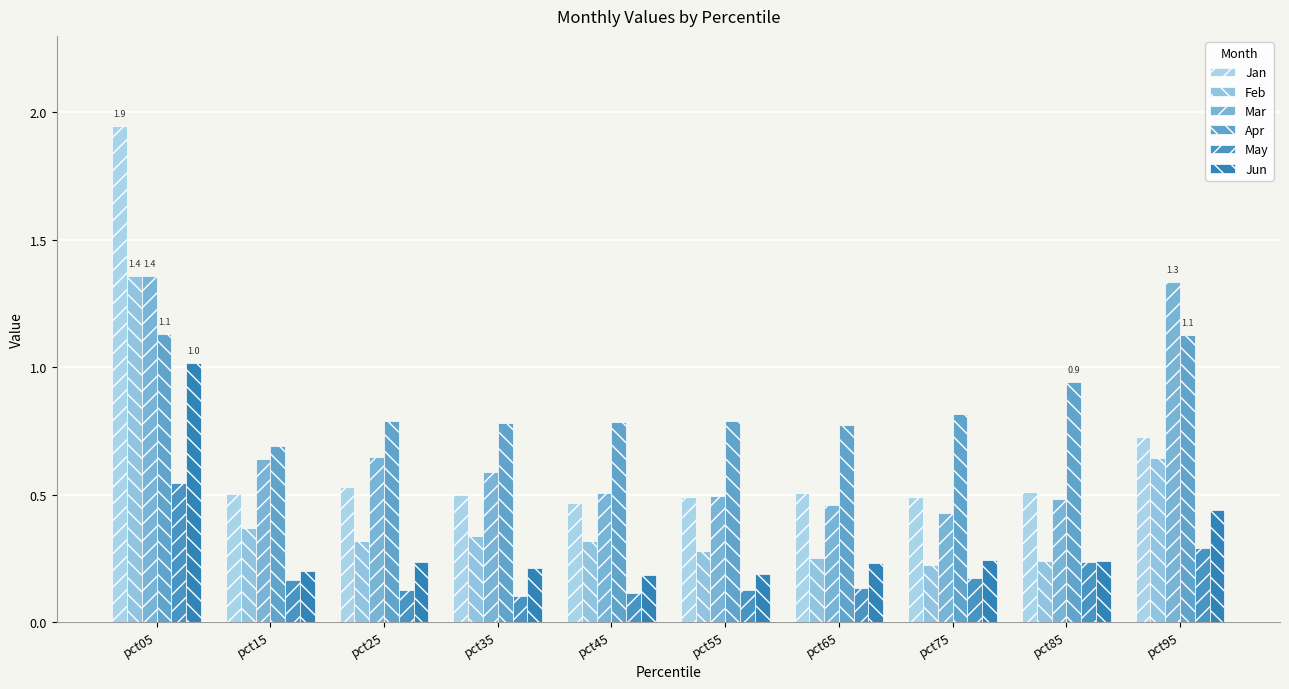

How many data points does each series have?

10